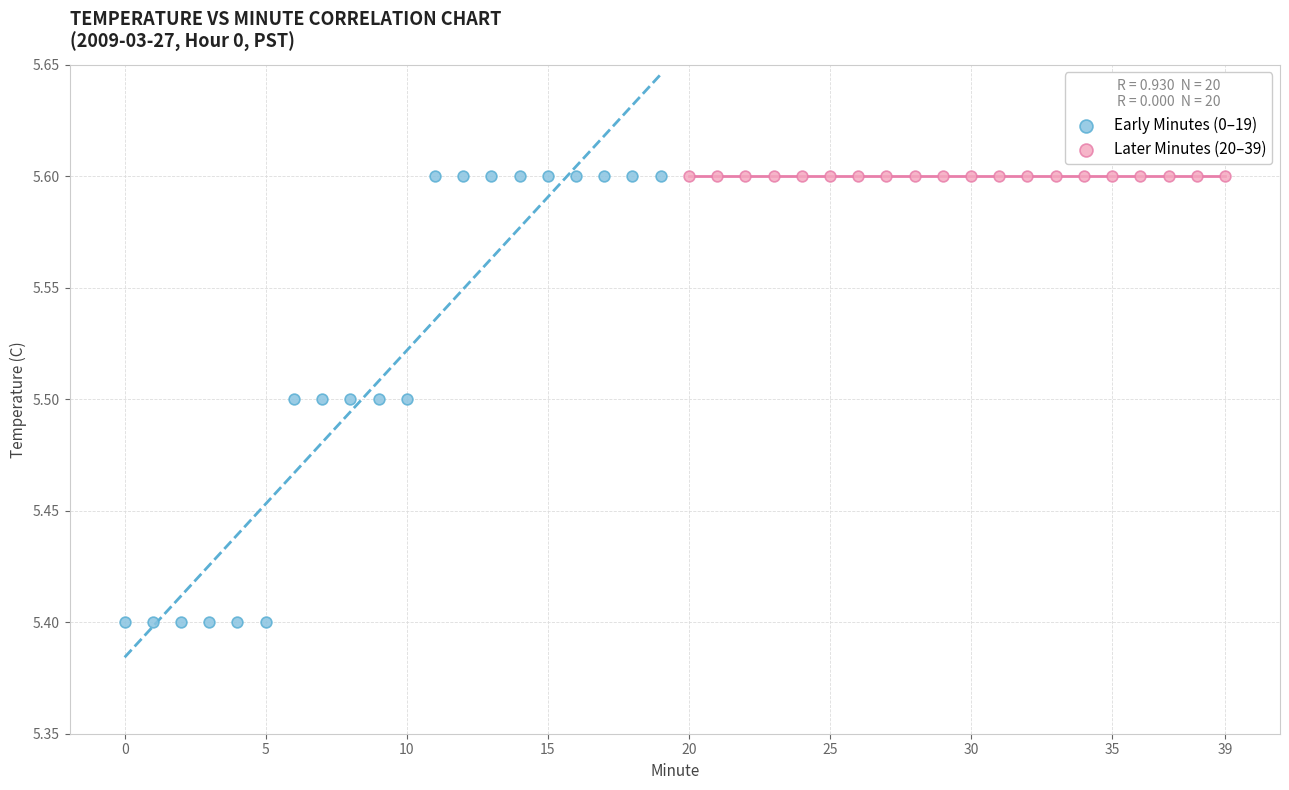

Which series reaches the minimum Y coordinate?

Early Minutes (0–19)